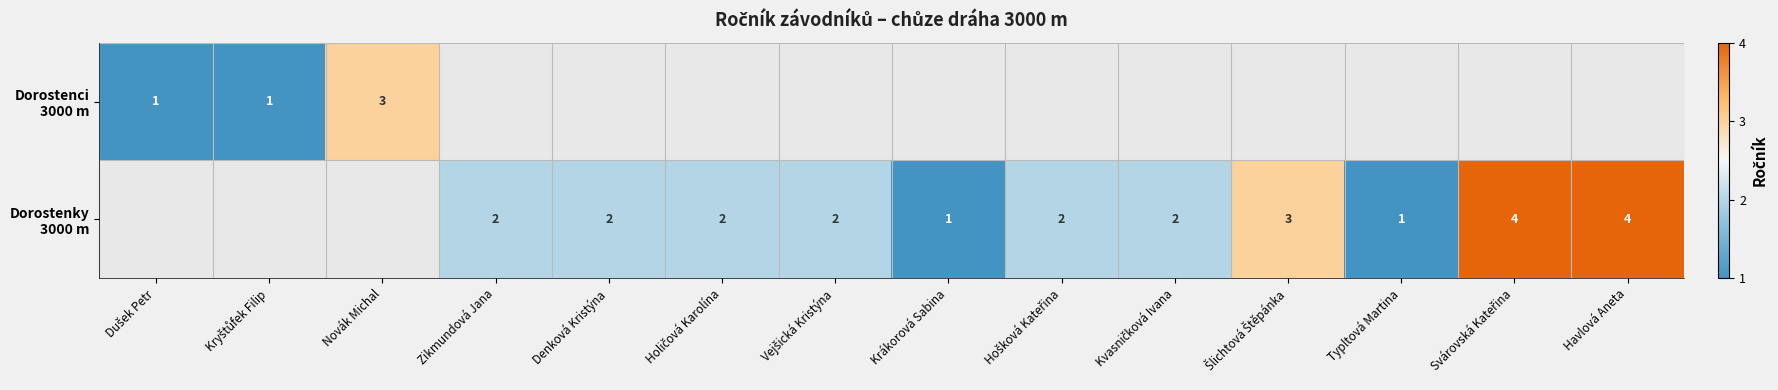

How many values in Dorostenky 3000 m are above zero?

11